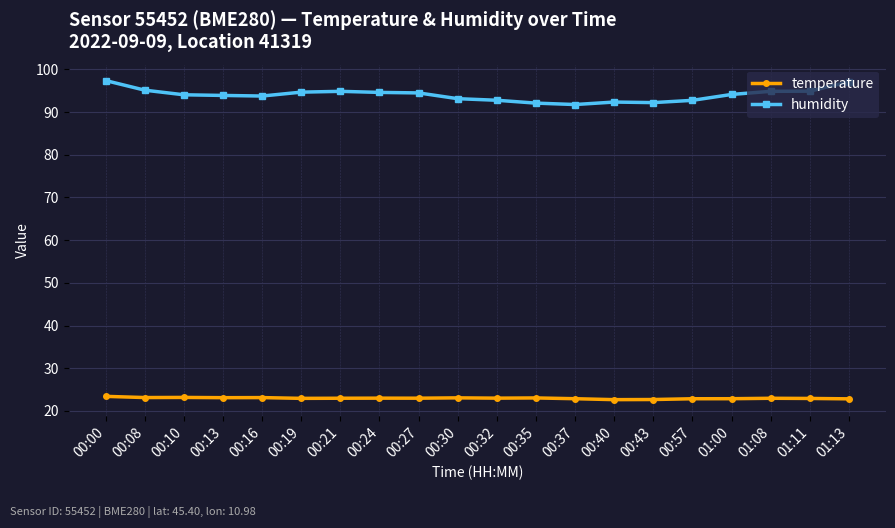

True or false: humidity and temperature intersect in this chart.

False